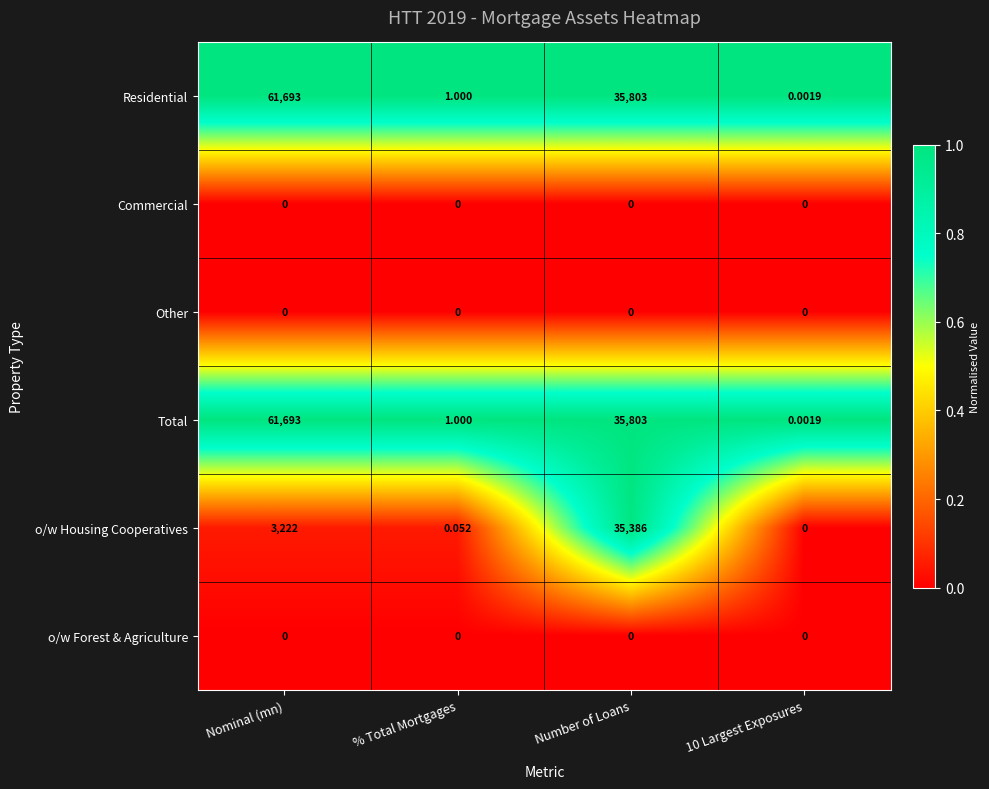

At which label is o/w Housing Cooperatives closest to 17693?

Nominal (mn)